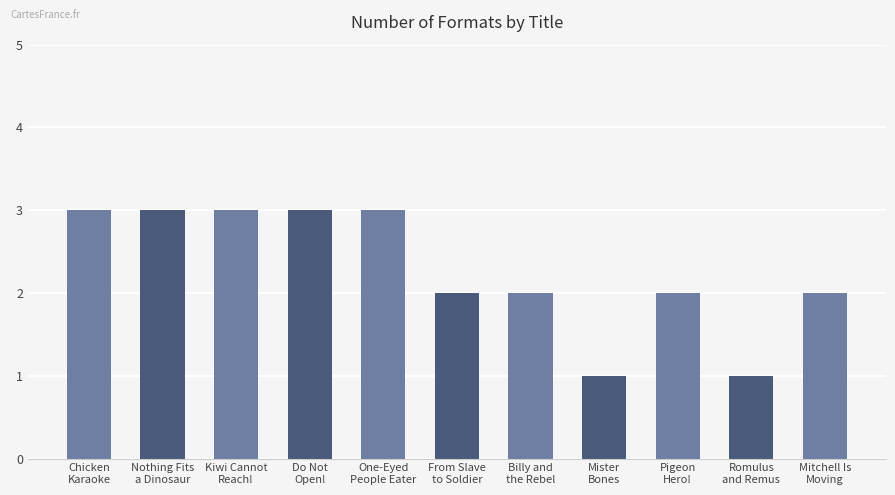

What is the greatest value displayed?

3